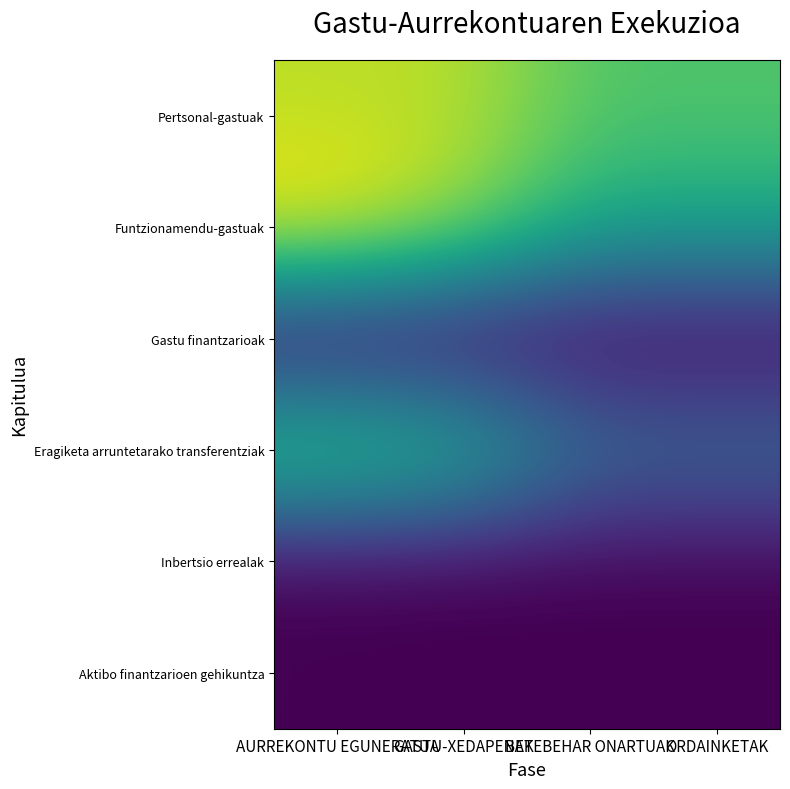

Which has a higher value, ORDAINKETAK or GASTU-XEDAPENAK?

GASTU-XEDAPENAK